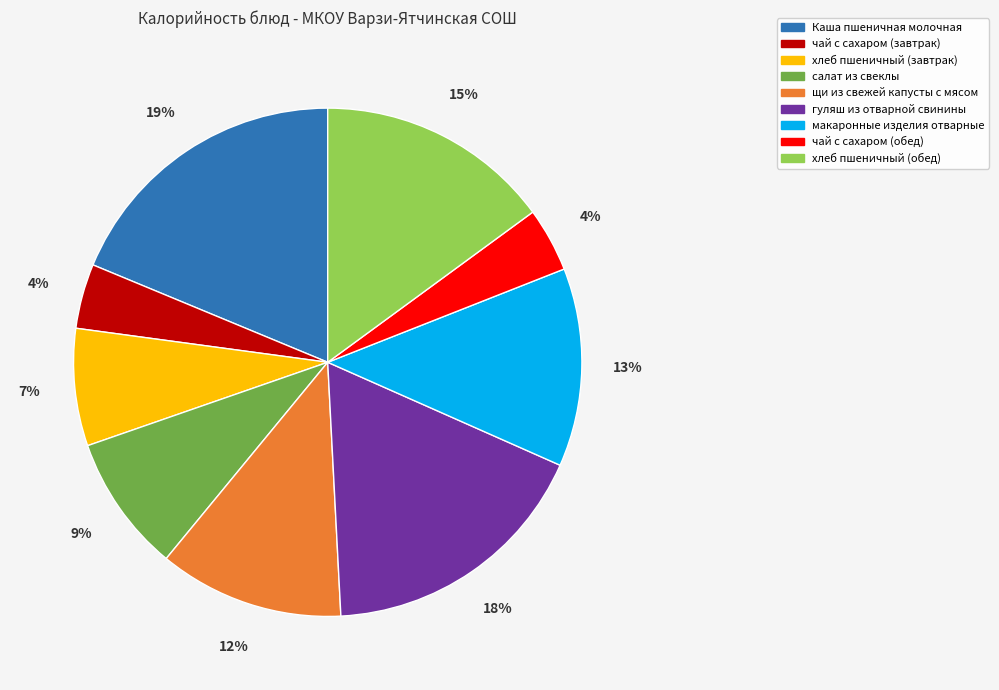

True or false: хлеб пшеничный (завтрак) accounts for 2% of the total.

False